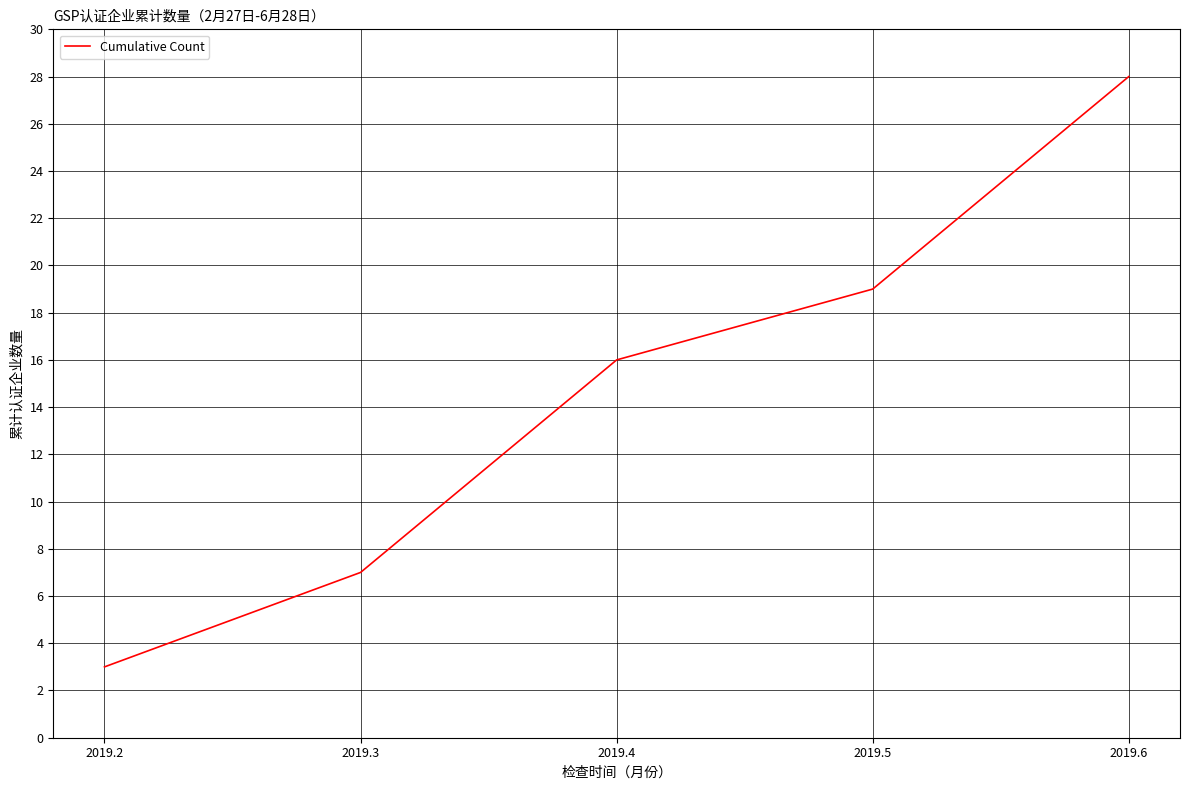

What is the greatest value displayed?

28